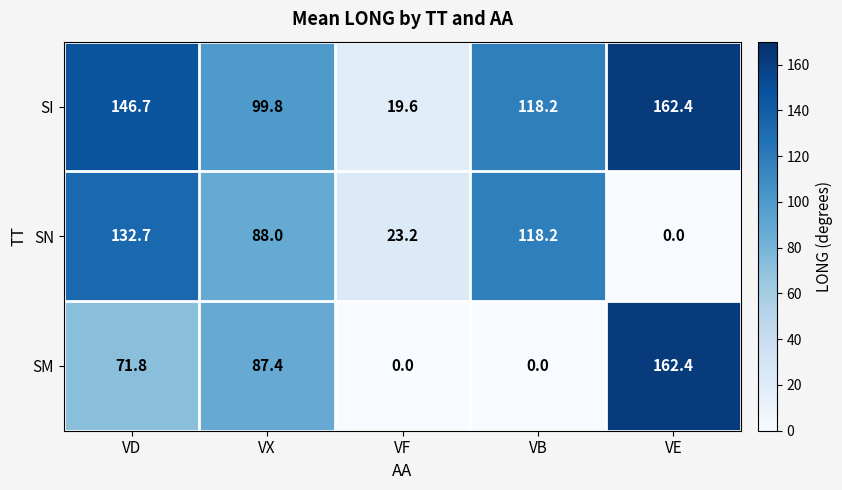

What is the sum of all SM values?

321.6